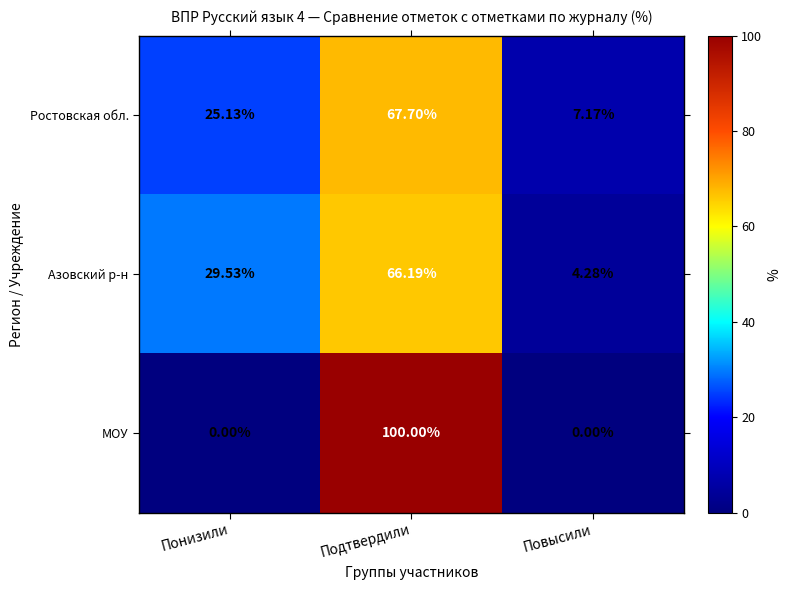

List the labels in order of Ростовская обл. value, largest first.

Подтвердили, Понизили, Повысили